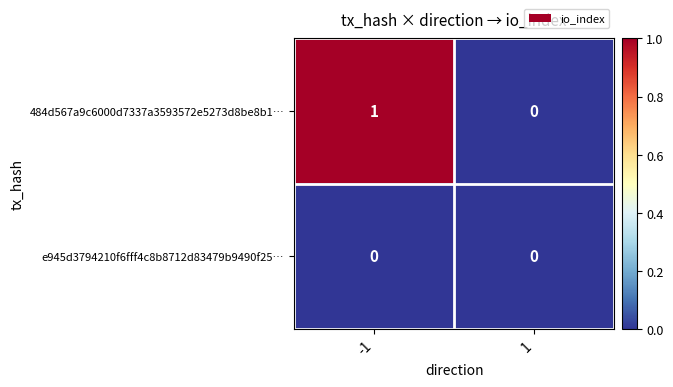

What is the difference between the highest and lowest values at -1?

1